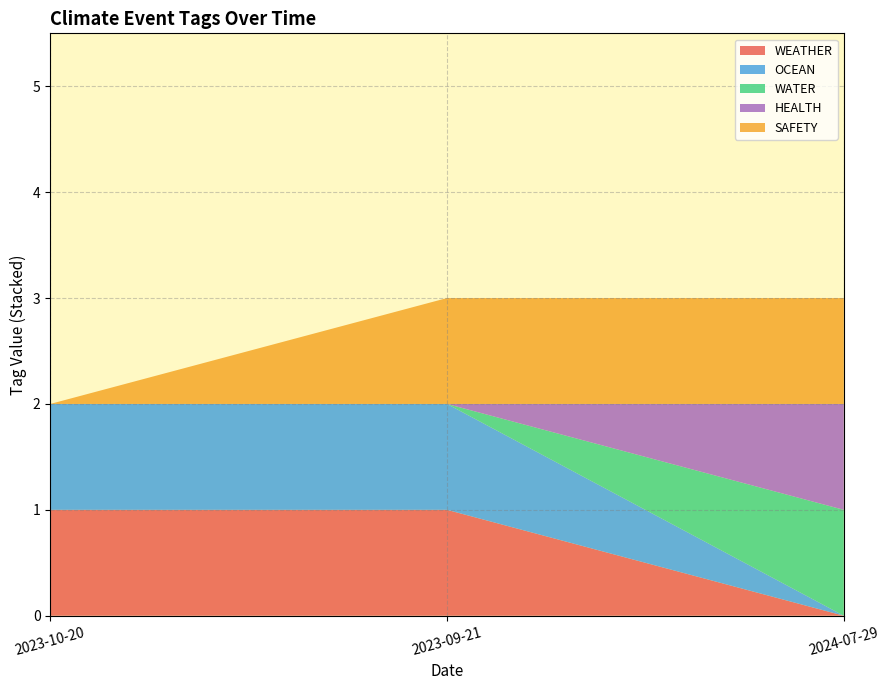

Reading right to left, list all the values displayed in this chart.

WEATHER: 2024-07-29=0	2023-09-21=1	2023-10-20=1
OCEAN: 2024-07-29=0	2023-09-21=1	2023-10-20=1
WATER: 2024-07-29=1	2023-09-21=0	2023-10-20=0
HEALTH: 2024-07-29=1	2023-09-21=0	2023-10-20=0
SAFETY: 2024-07-29=1	2023-09-21=1	2023-10-20=0